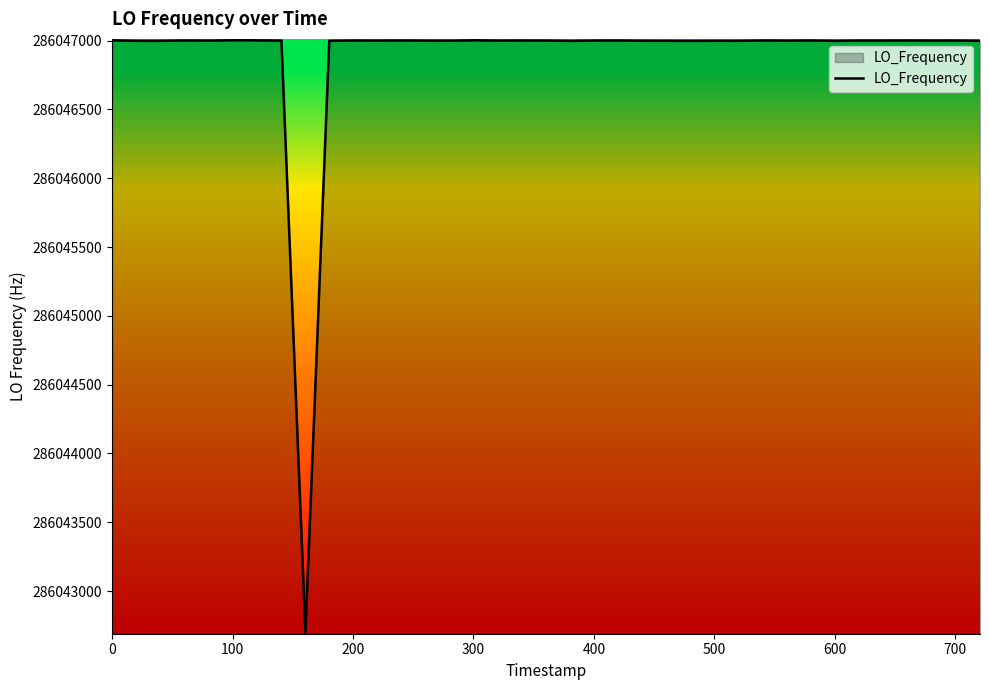

What is the smallest value displayed?

286042699.5